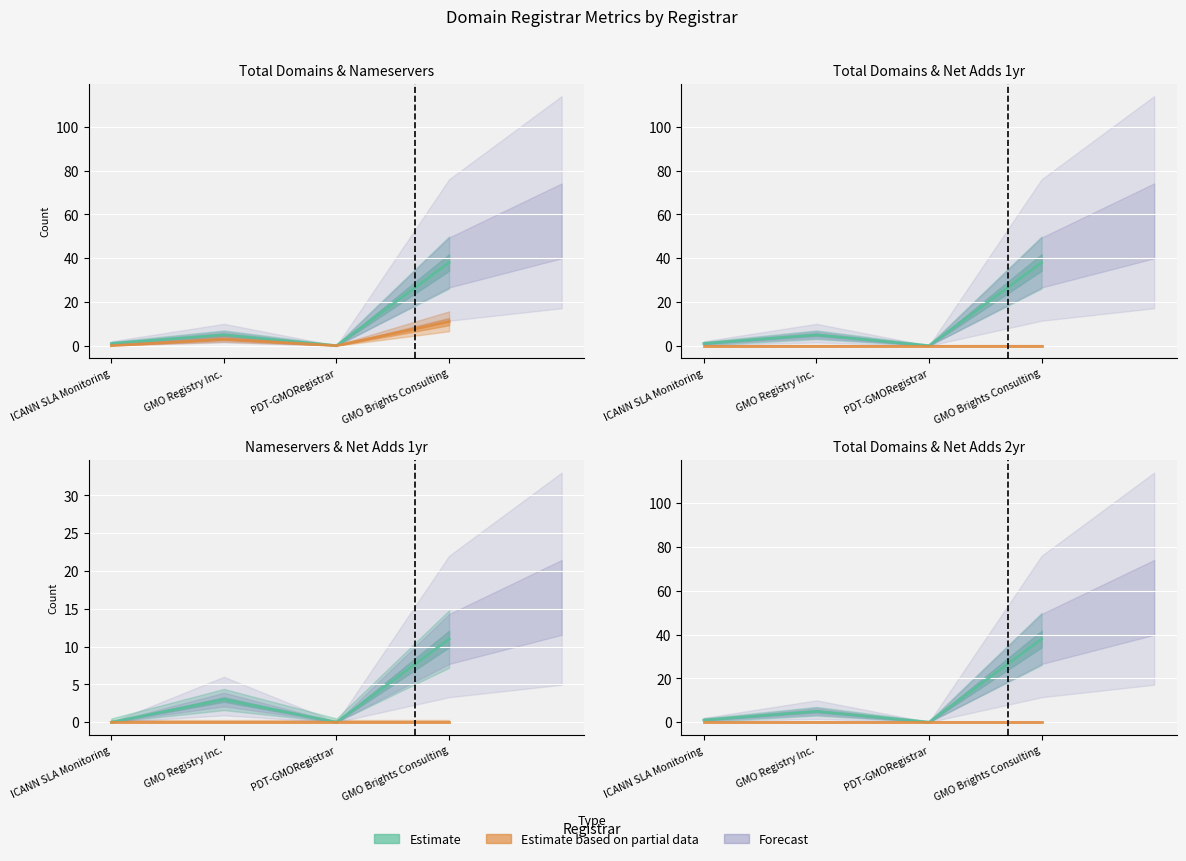

What is the total value across all series at GMO Registry Inc.?

8